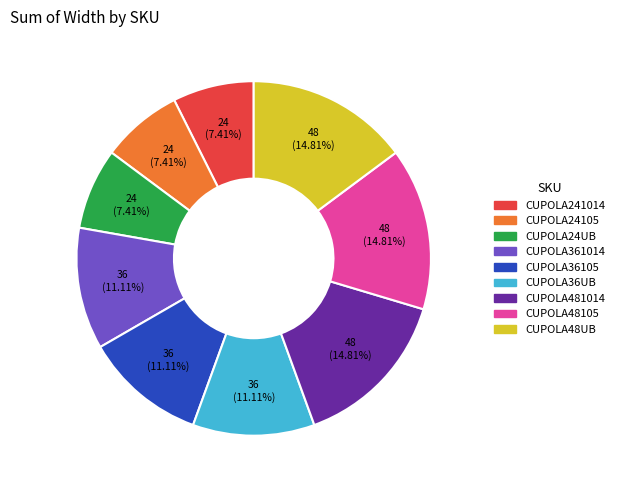

The CUPOLA48105 slice represents 15% of the pie. True or false?

True